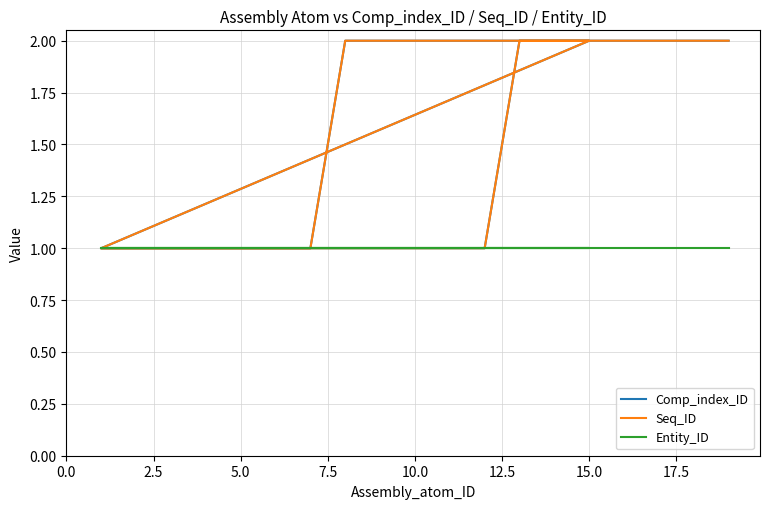

How many data points in Seq_ID are above 1?

15